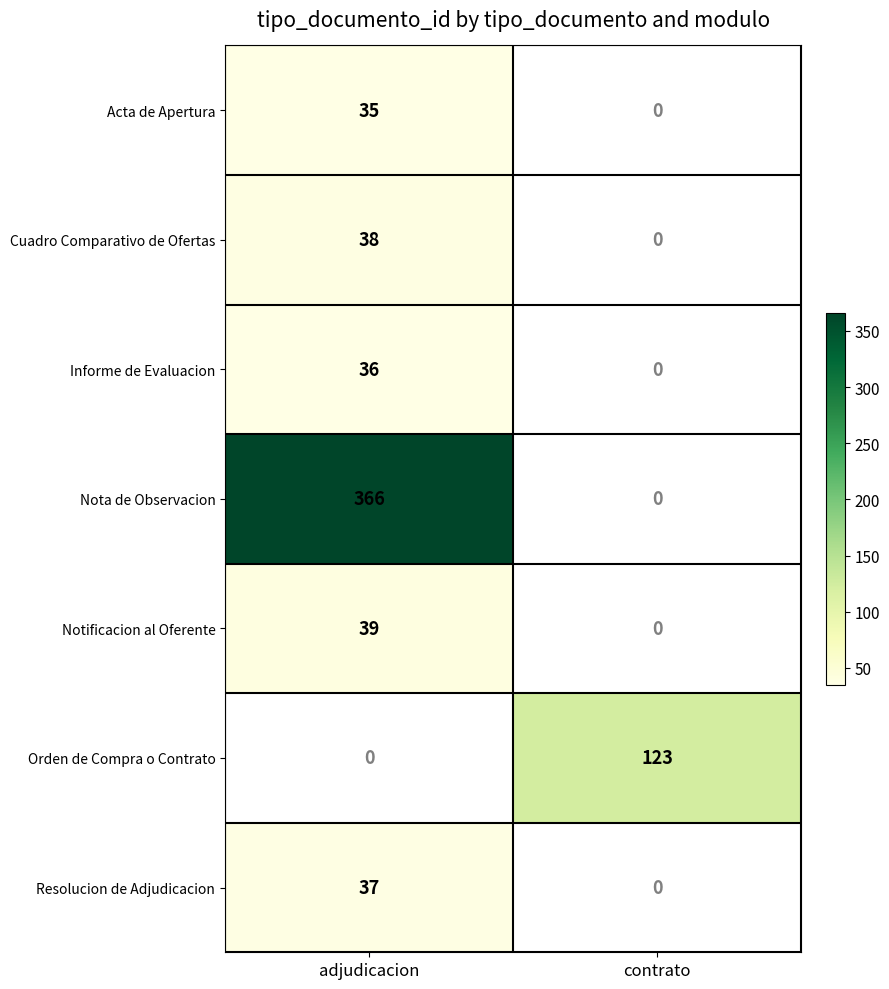

True or false: Notificacion al Oferente has a value of 14 at adjudicacion.

False